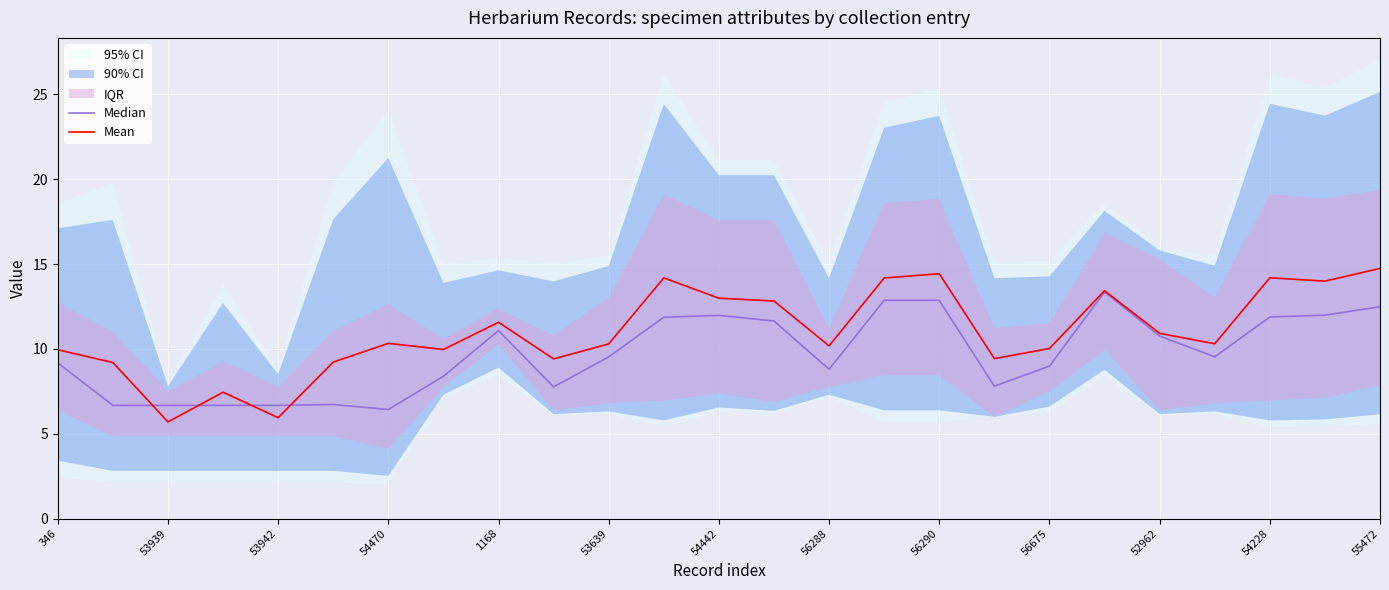

List the series in order of their peak value, highest first.

Mean, Median